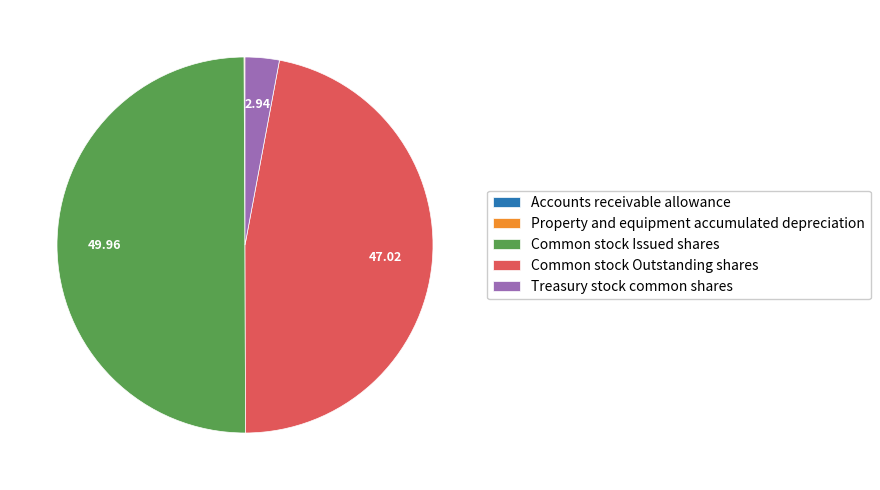

Is the sum of Common stock Outstanding shares and Common stock Issued shares greater than half?

Yes